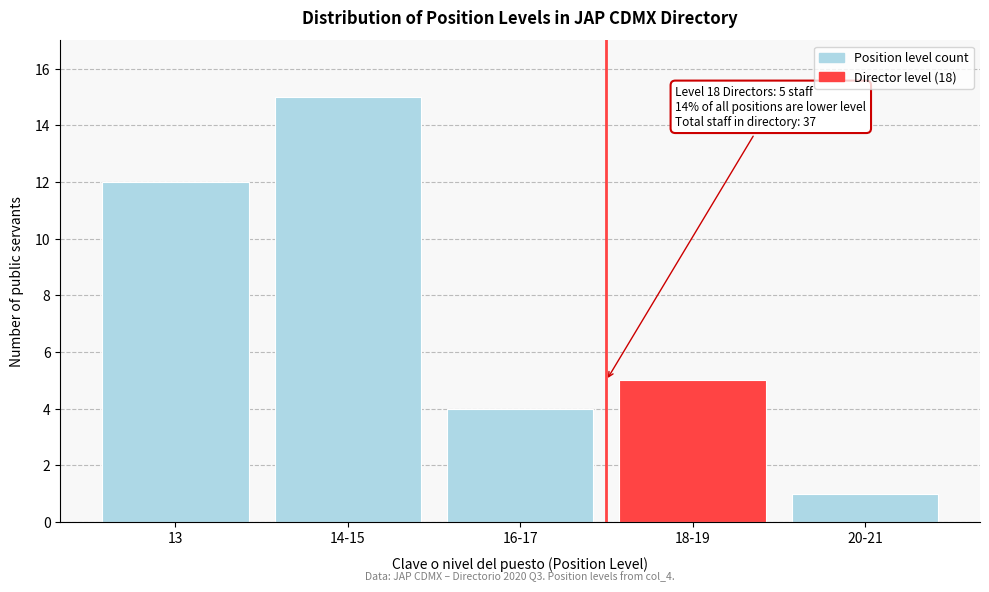

Reading left to right, what are all the values shown in this chart?

12	15	4	5	1